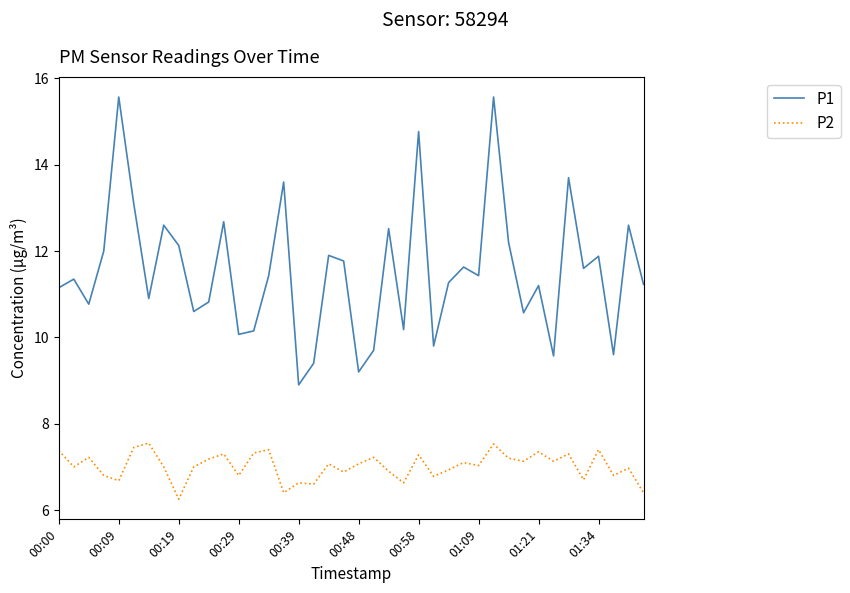

What is the sum of all P2 values?

280.8